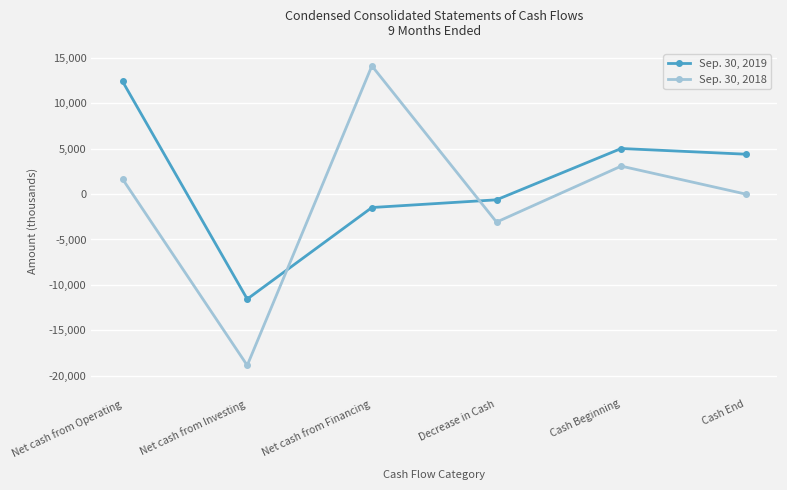

How many lines are shown in the chart?

2